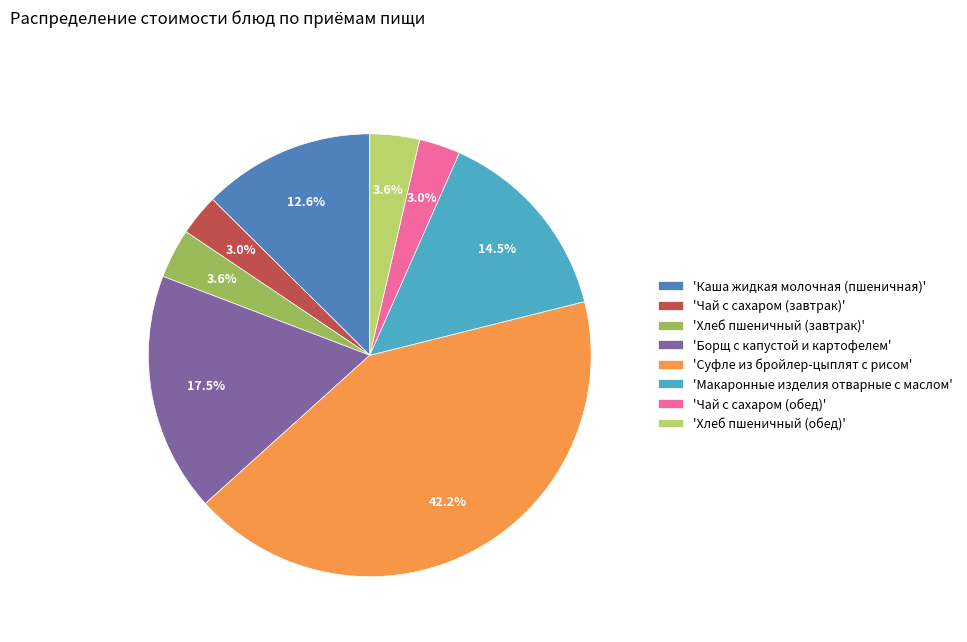

Does 'Макаронные изделия отварные с маслом' represent more than half of the total?

No